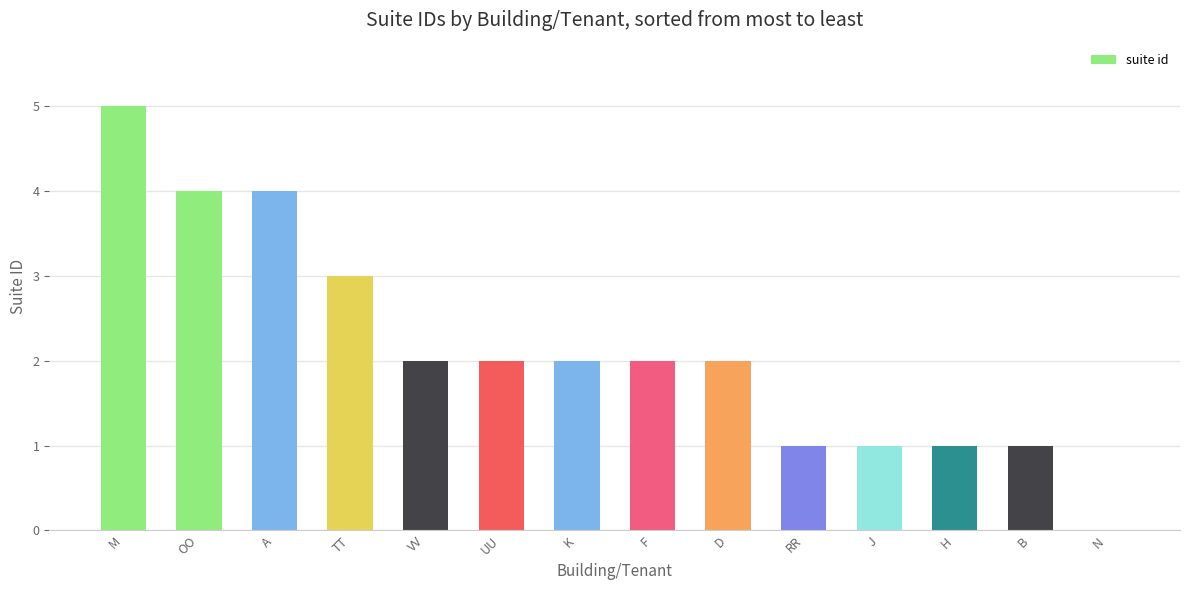

At which category does the chart reach its peak across all series?

M